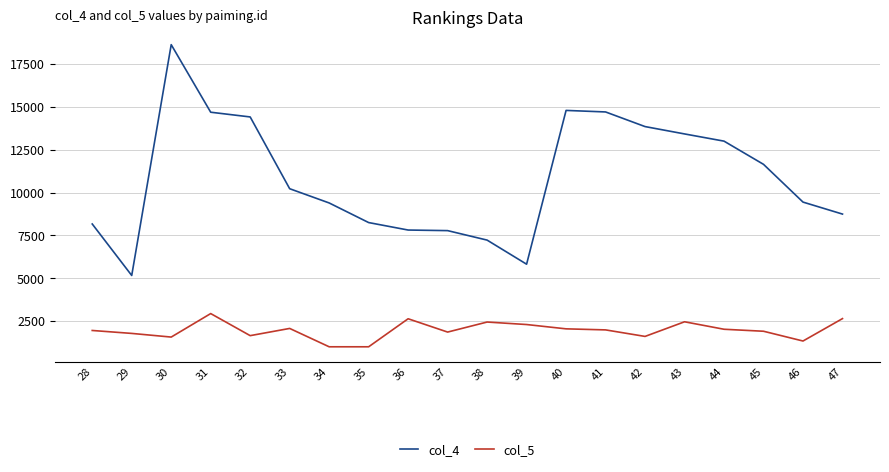

At how many categories does at least one series exceed 16523?

1